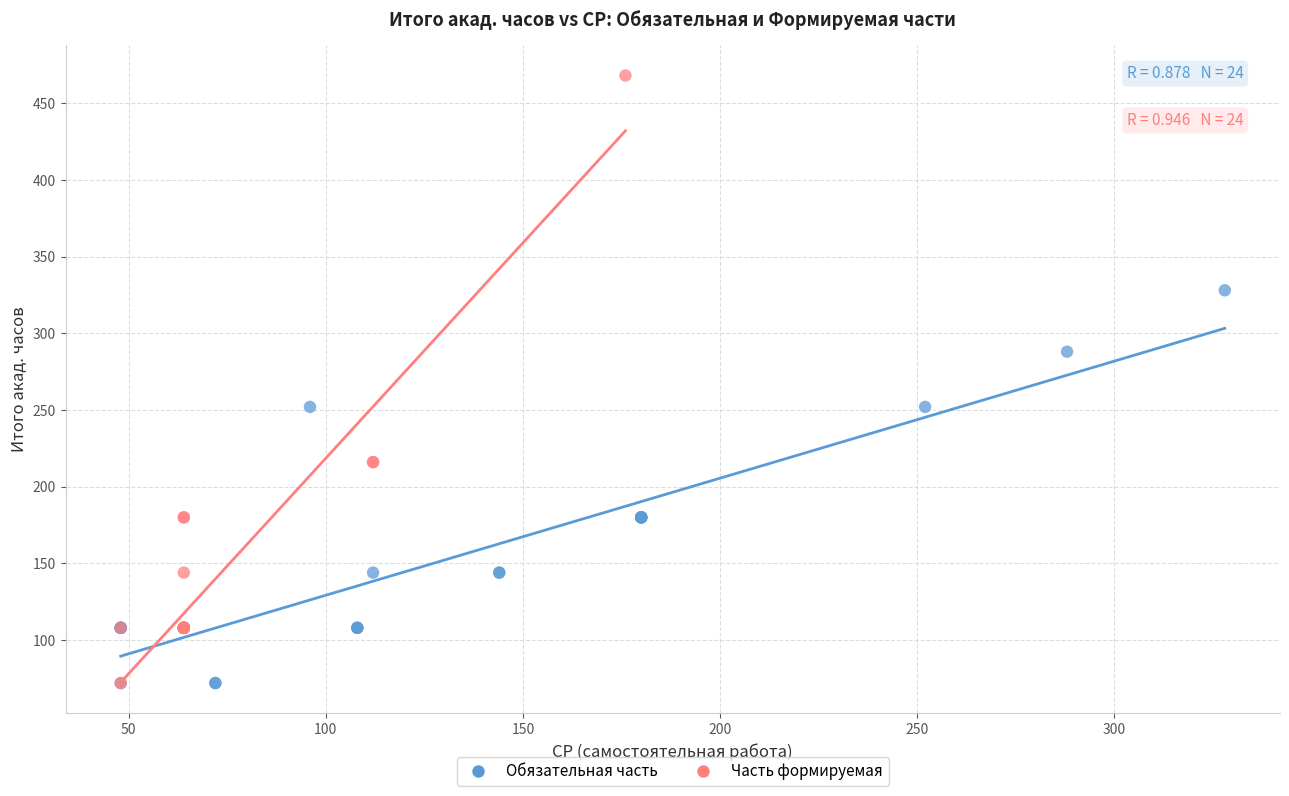

Which series has the widest spread of Y values?

Часть формируемая